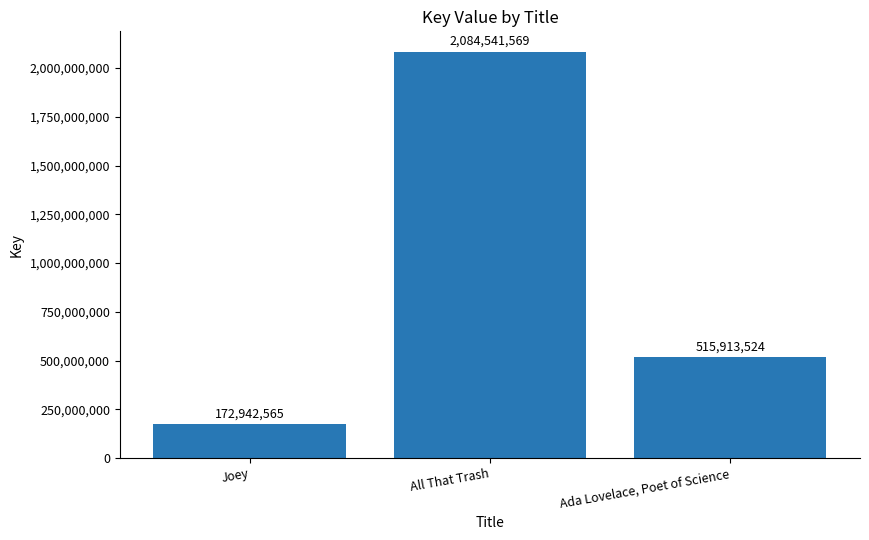

True or false: the data shows 2885134676 at All That Trash.

False